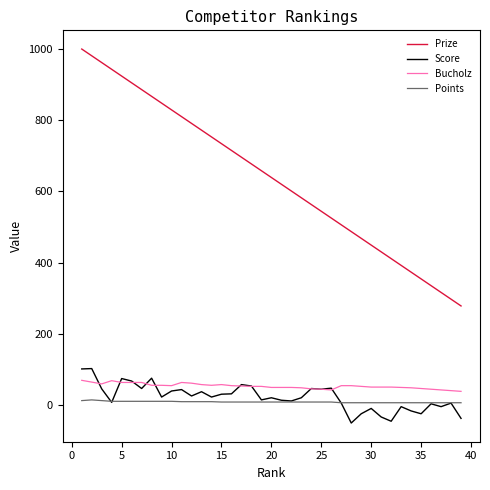

What is the smallest value displayed?

-51